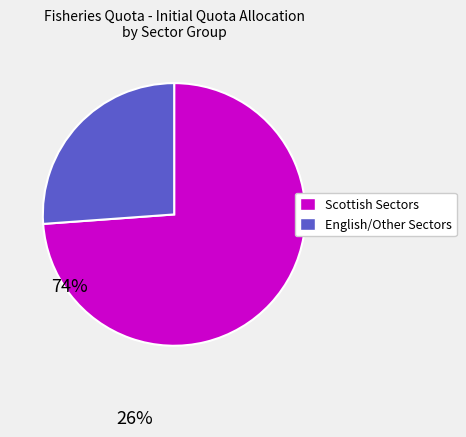

Which slice is the smallest?

English/Other Sectors